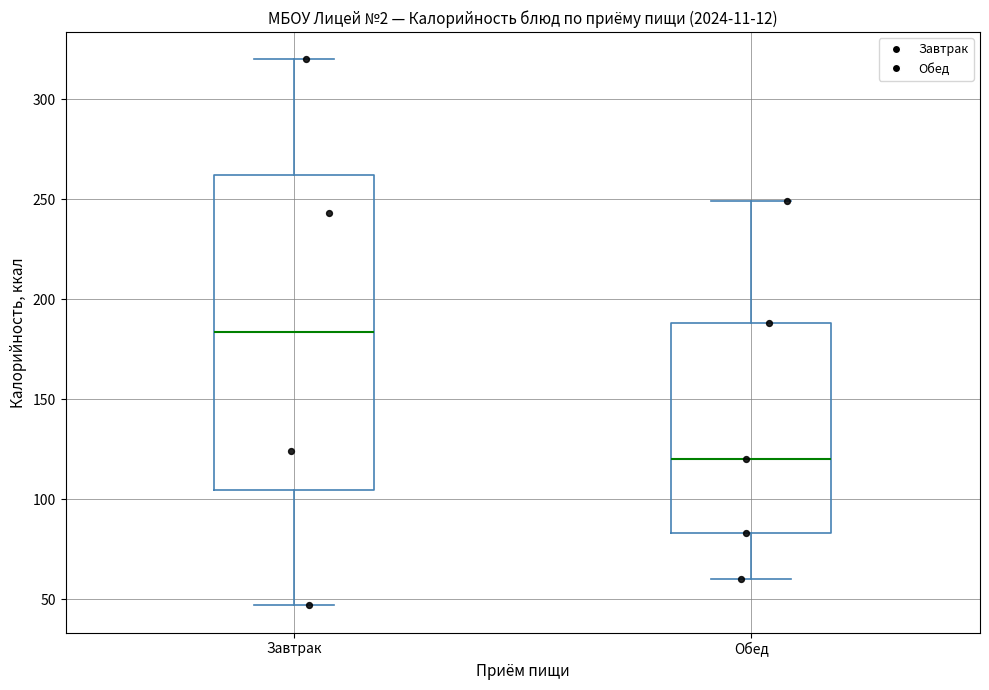

Where is the lower edge of the box for Завтрак on the y-axis? The values are not printed on the chart, so give them approximately, as read against the axis.

105